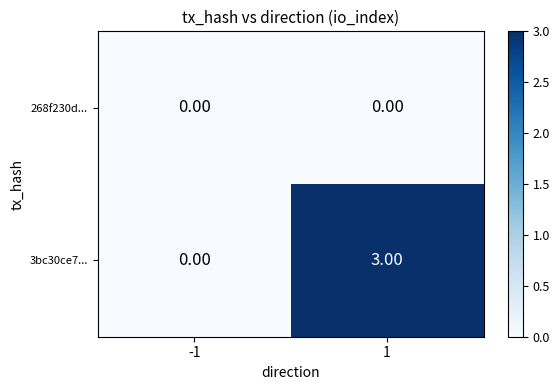

At which category is the sum across all series the highest?

1